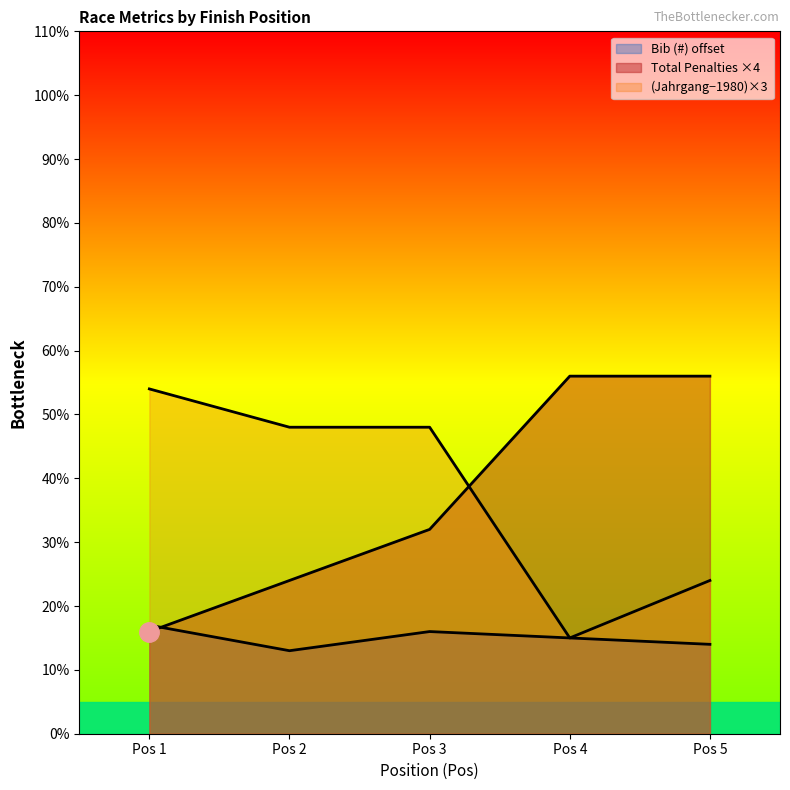

Which series has the largest total across all categories?

Jahrgang